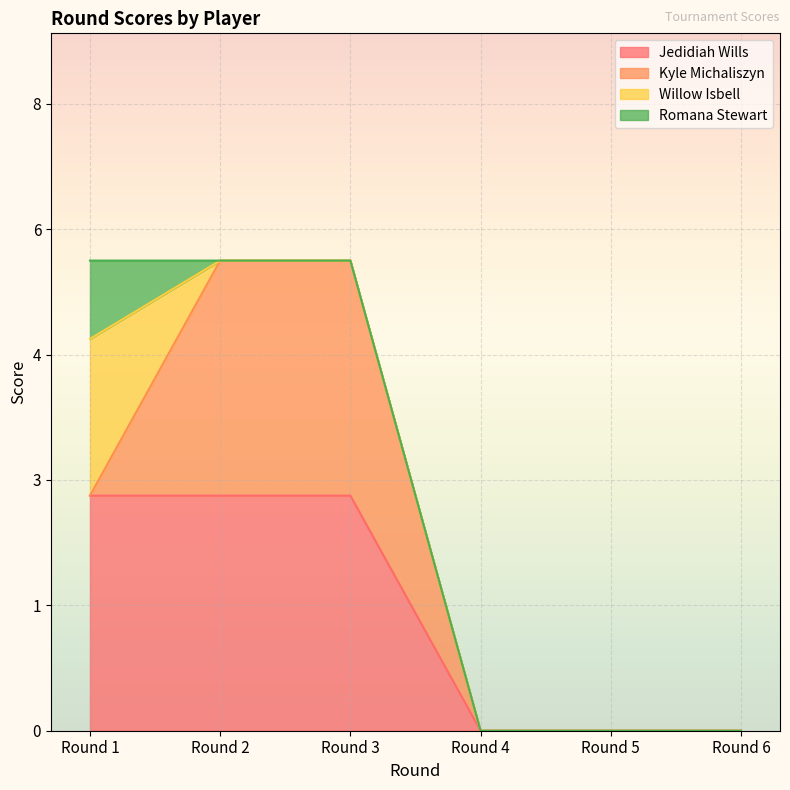

What is the sum of all Kyle Michaliszyn values?

6